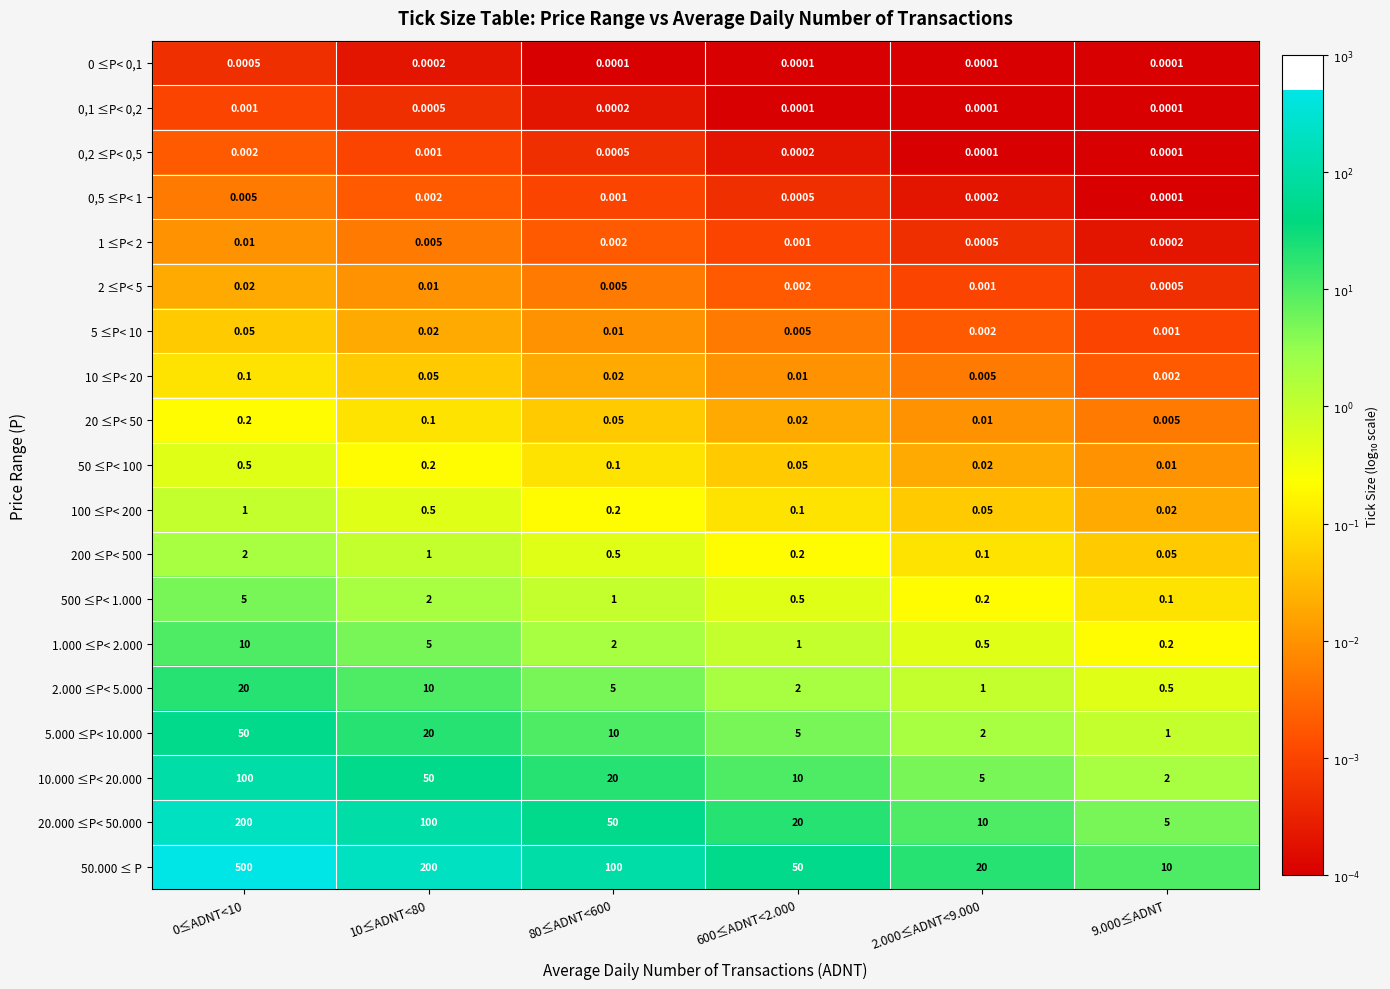

What is the total value across all series at 600≤ADNT<2.000?

88.9